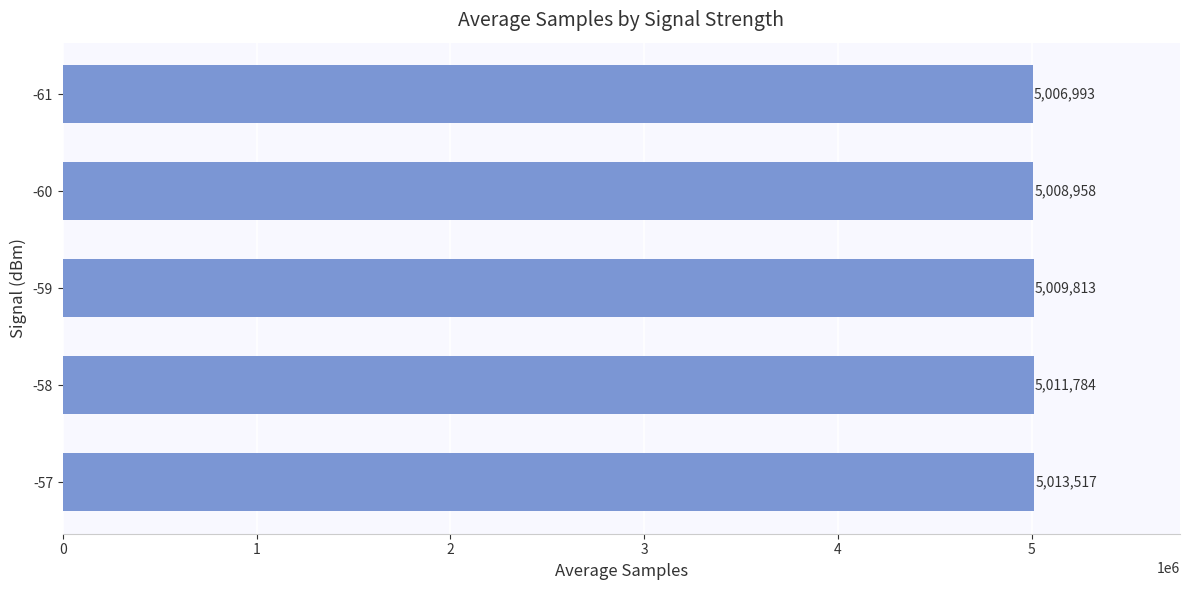

At which label is the value closest to 5010255?

-59